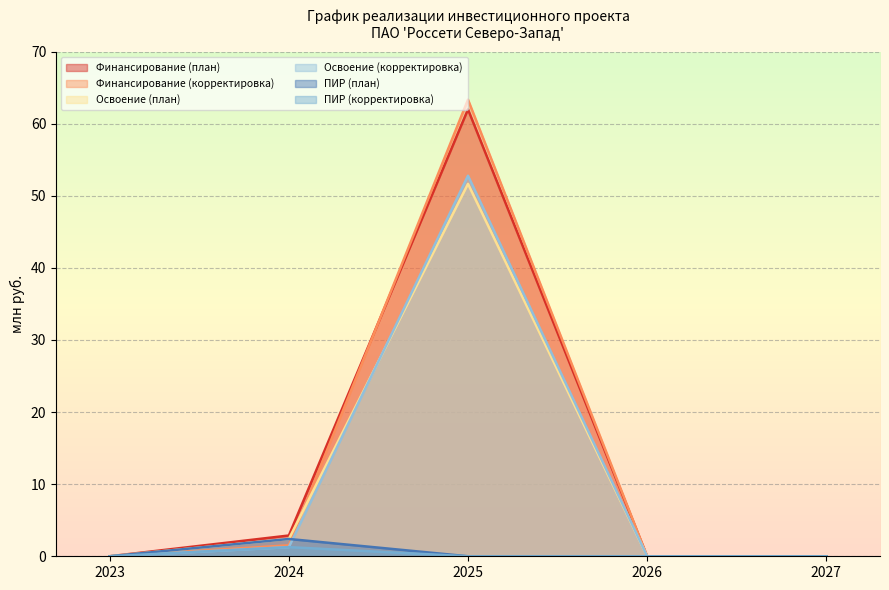

True or false: ПИР (корректировка) and Освоение (план) cross at least once.

False